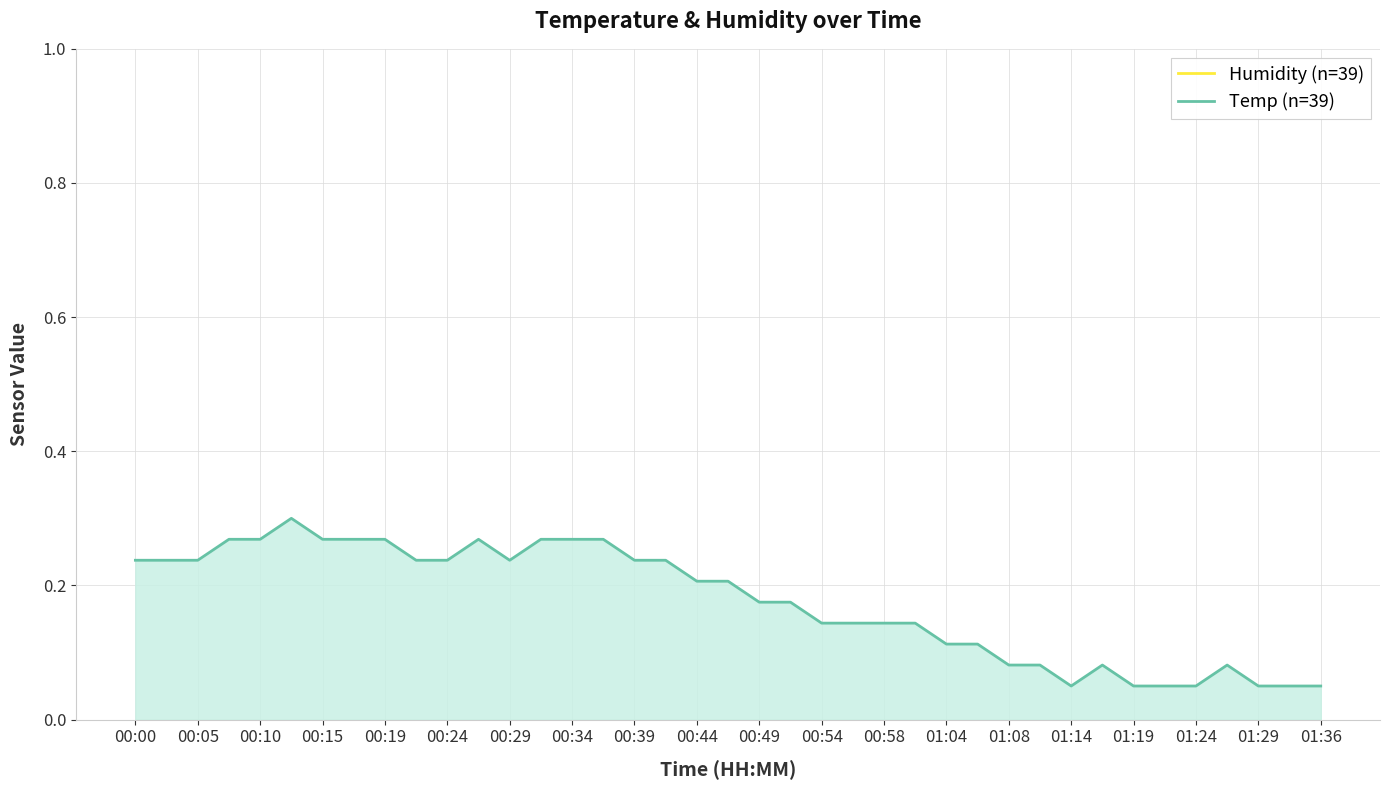

What is the highest value of the Temp (n=39) series?

0.3